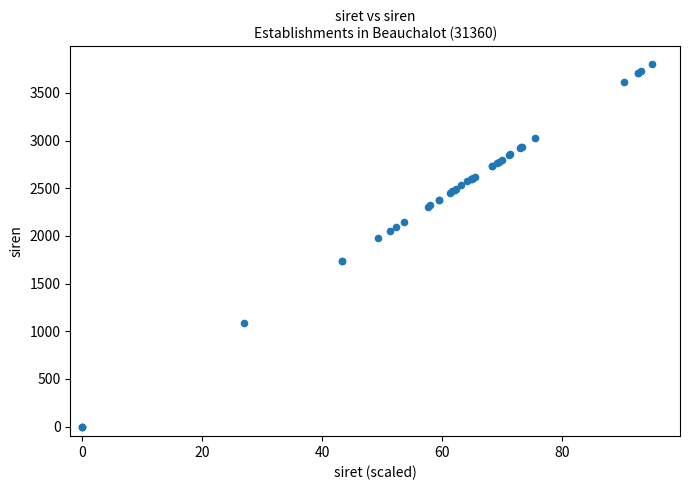

What Y value in the scatter plot is closest to 1900?

1975.2